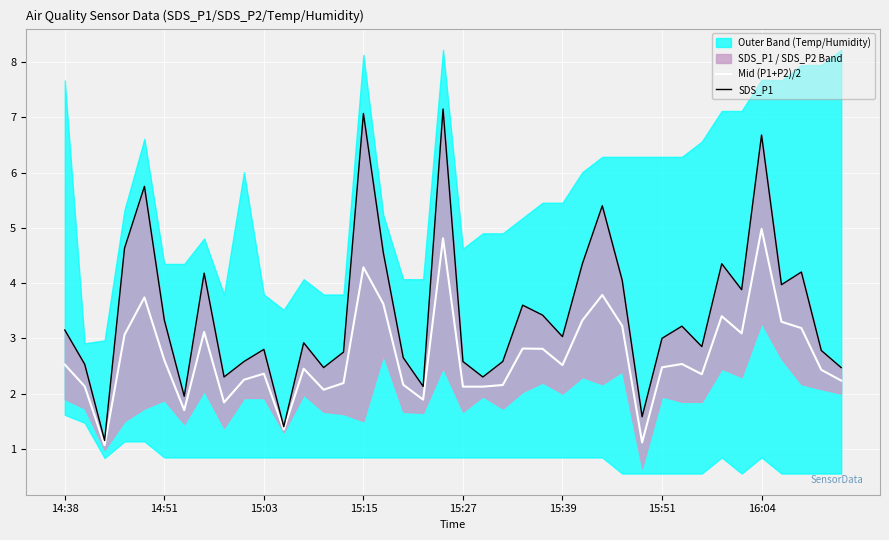

The value of Mid (P1+P2)/2 at 19 is 8.4. True or false?

False